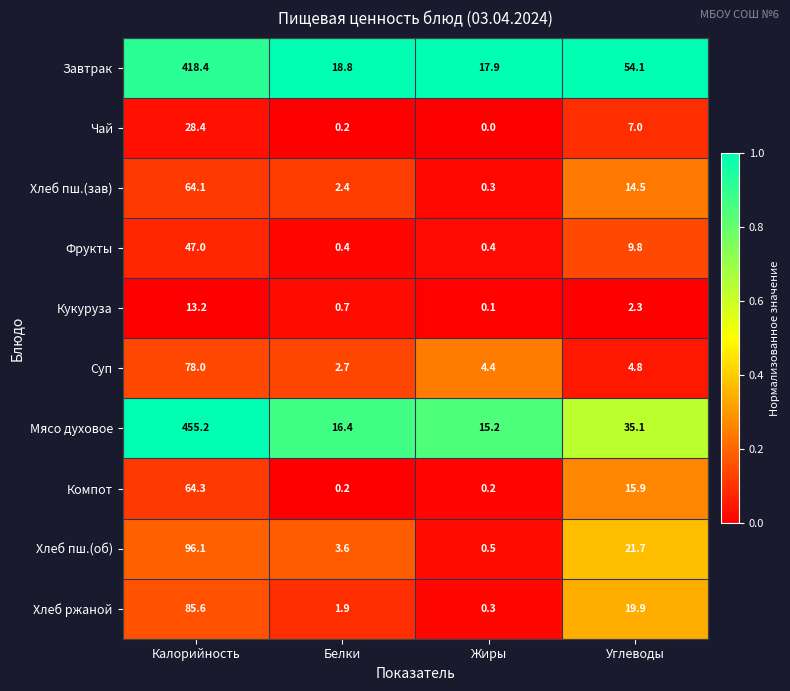

What is the difference between the maximum and minimum values in the Хлеб пш.(зав) series?

63.8